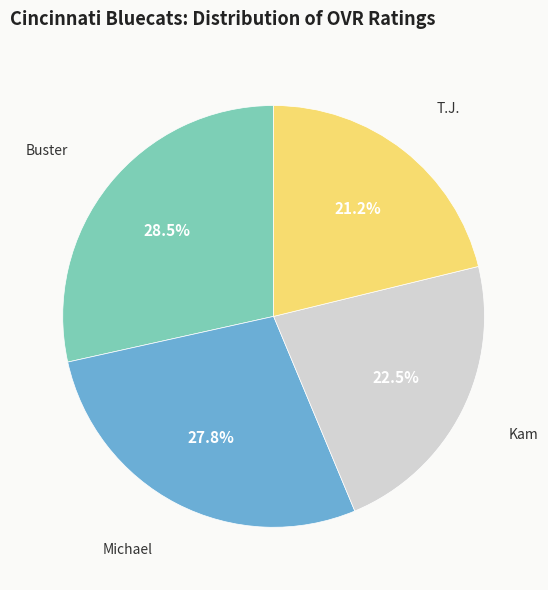

Does any single category account for the majority?

No